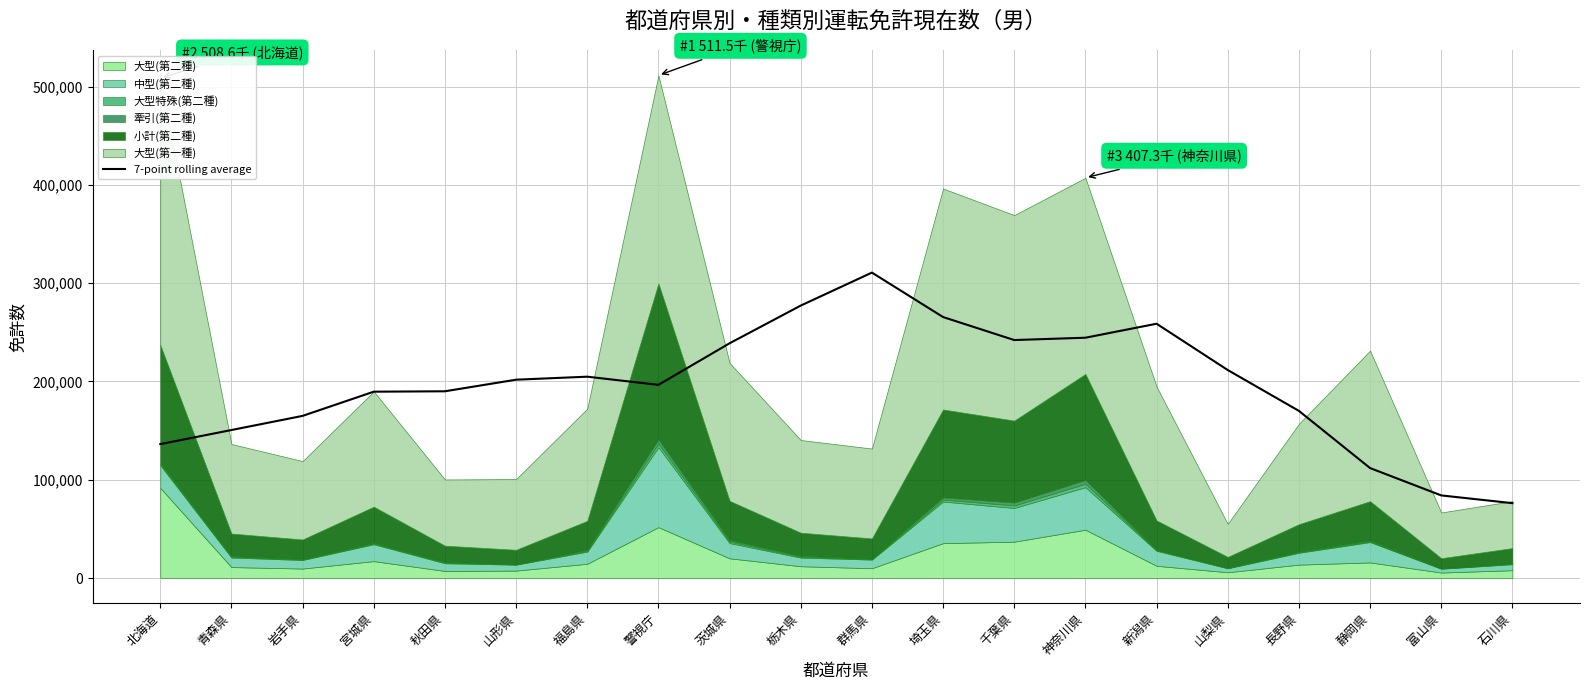

The chart shows a value of 115124.4 at 警視庁. True or false?

False